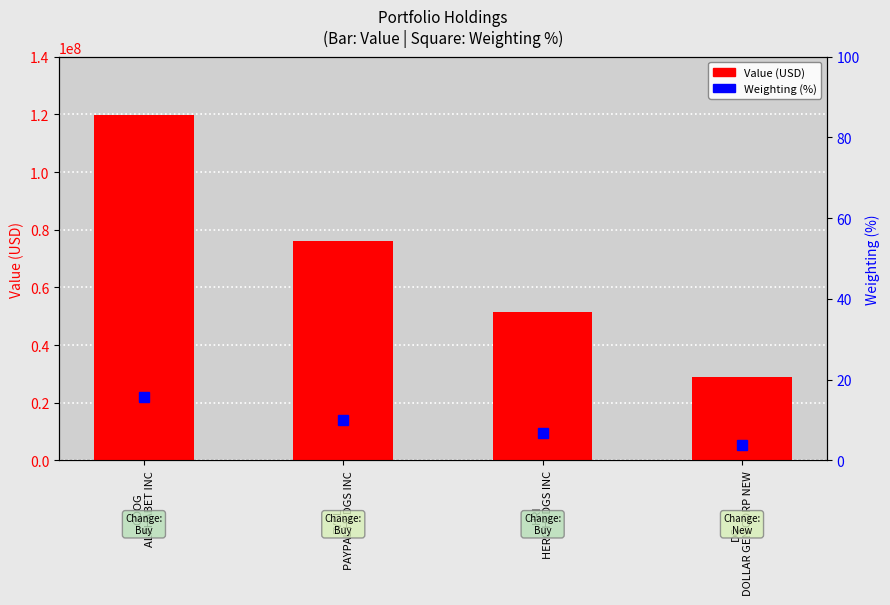

How many data points are above 76015713?

1